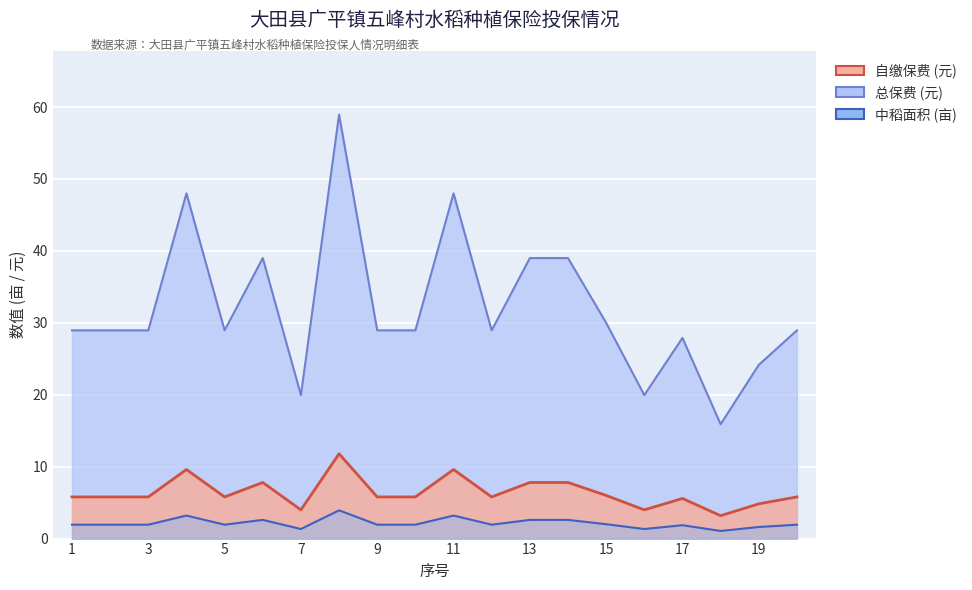

True or false: 中稻面积 (亩) has a value of 19.0 at 17.

False